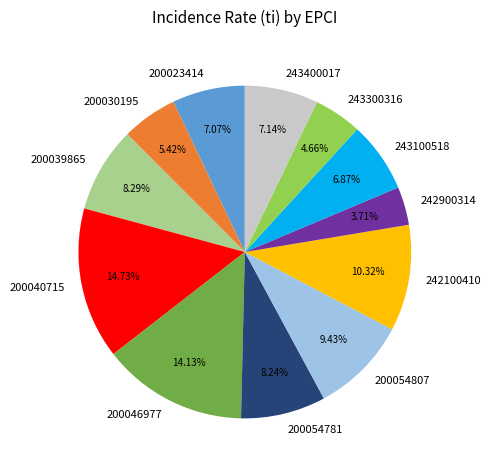

How many segments does this pie chart have?

12